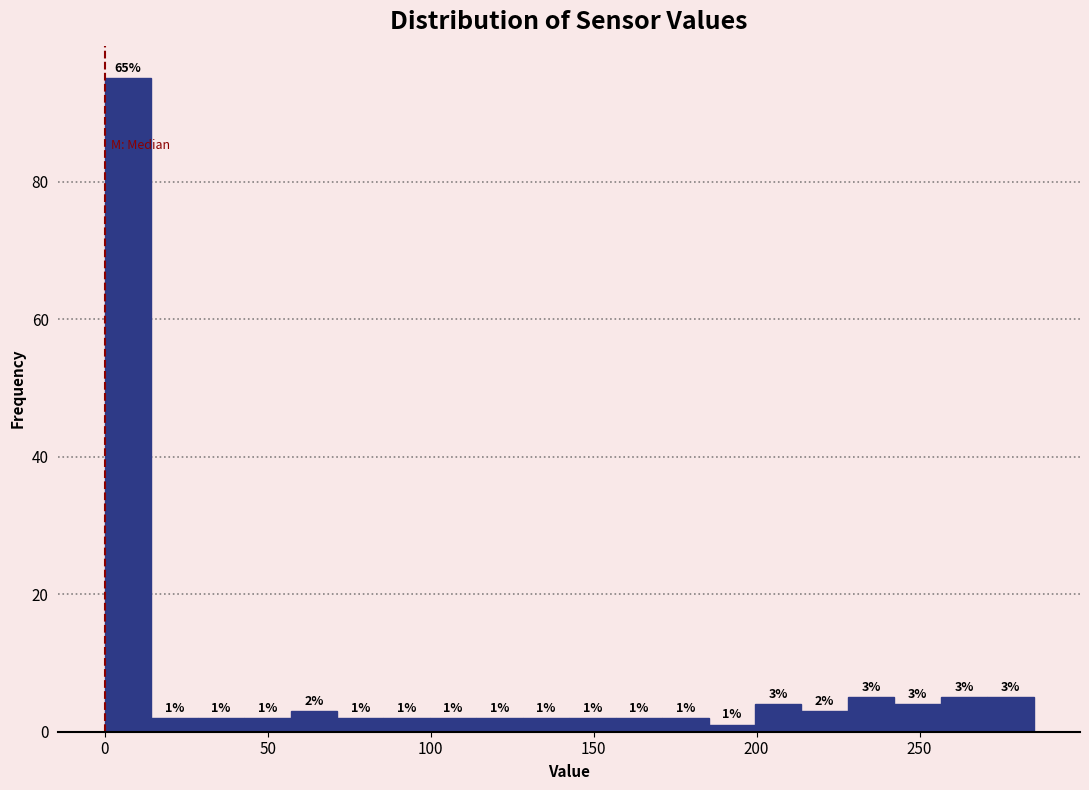

Read against the x-axis, roughly where is the centre of the tallest bar?

5